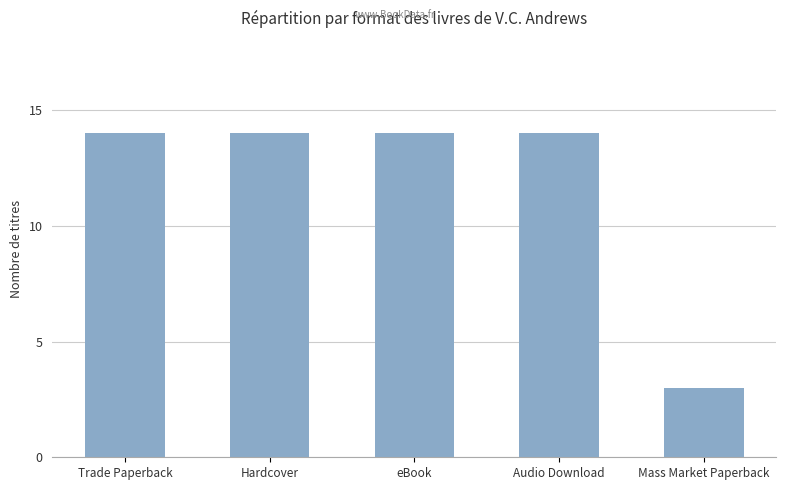

What is the label of the 2nd bar from the right?

Audio Download